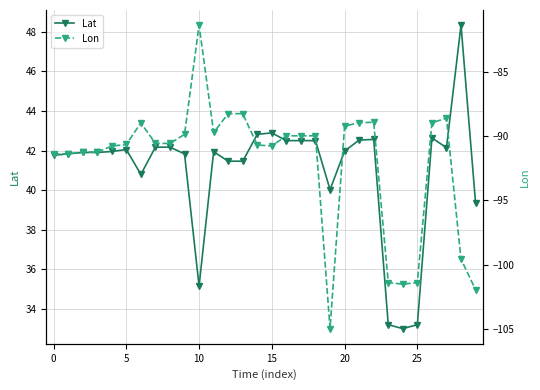

Which category has the highest value in the Lon series?

10